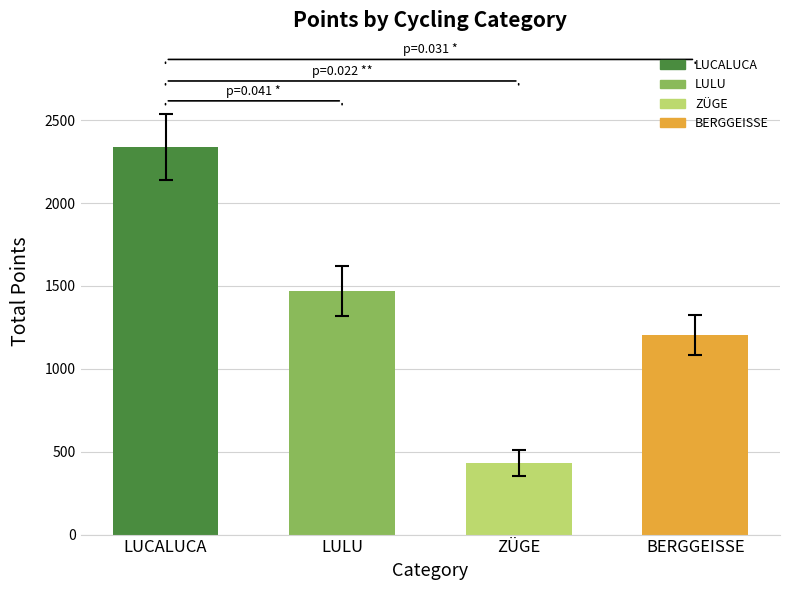

Reading right to left, what are all the values shown in this chart?

BERGGEISSE=1204	ZÜGE=433	LULU=1468	LUCALUCA=2337